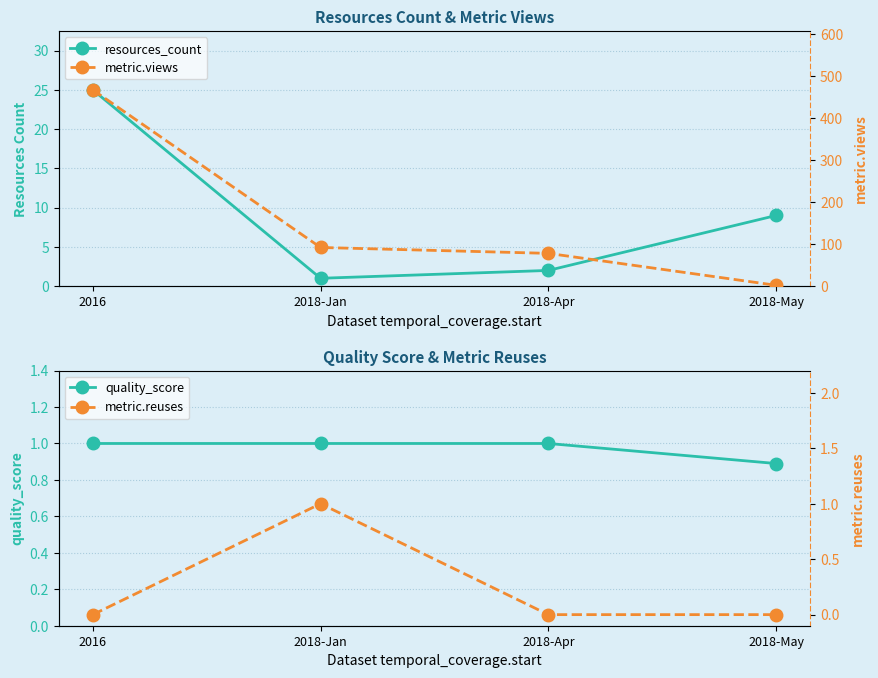

What value does the resources_count series have at 2016?

25.0